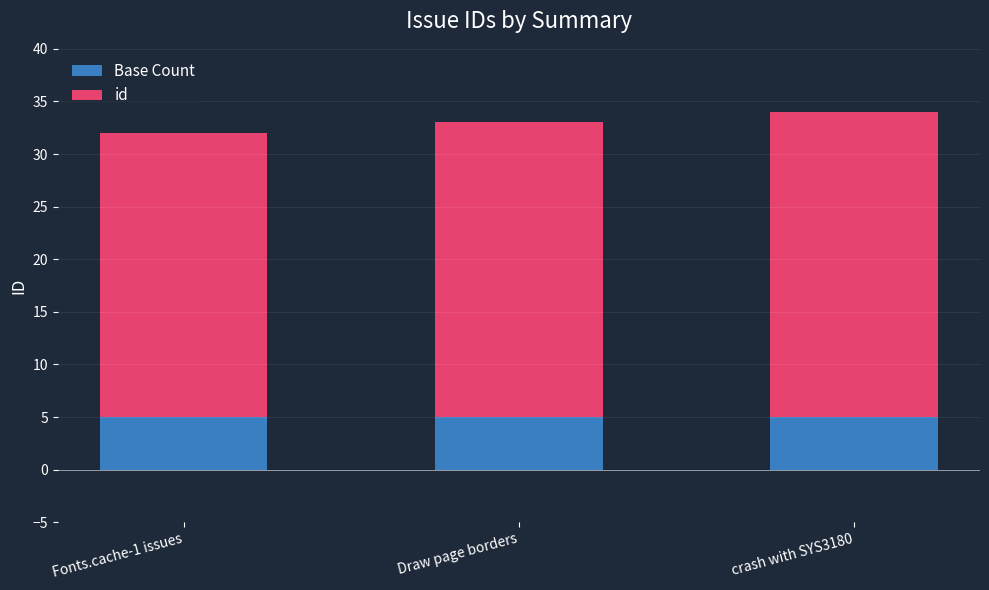

What is the average value of the Base Count series?

5